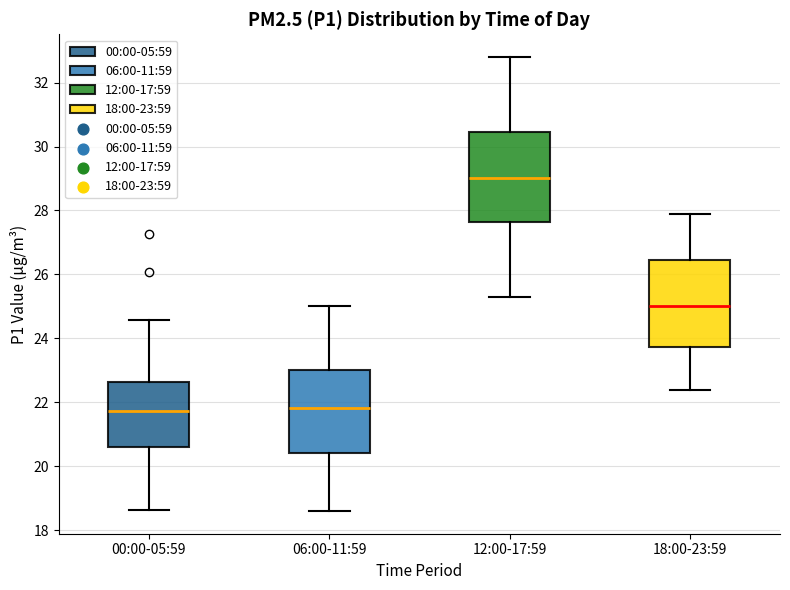

Where is the lower edge of the box for 06:00-11:59 on the y-axis? The values are not printed on the chart, so give them approximately, as read against the axis.

20.4